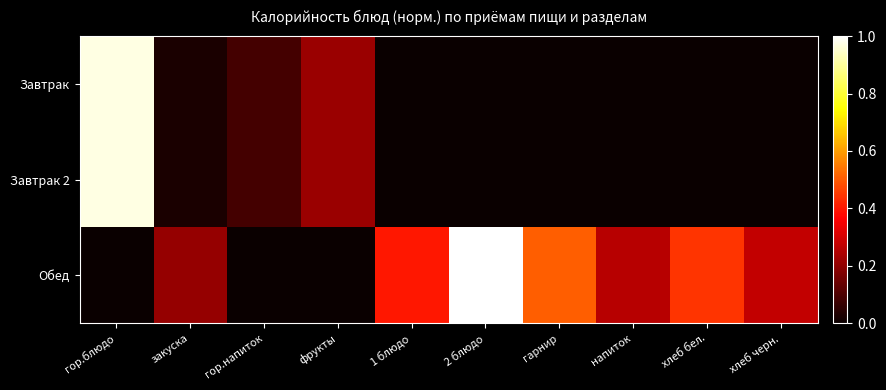

What is the spread (max minus min) of values at напиток?

0.3